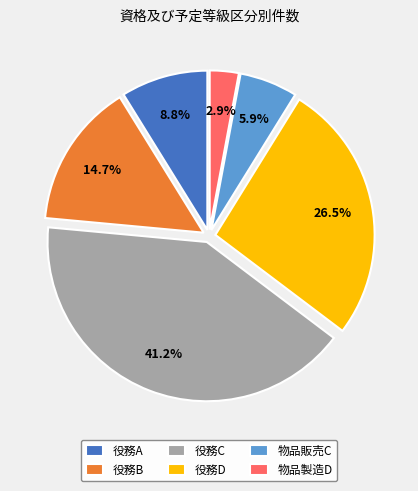

Is there a majority slice in this chart?

No